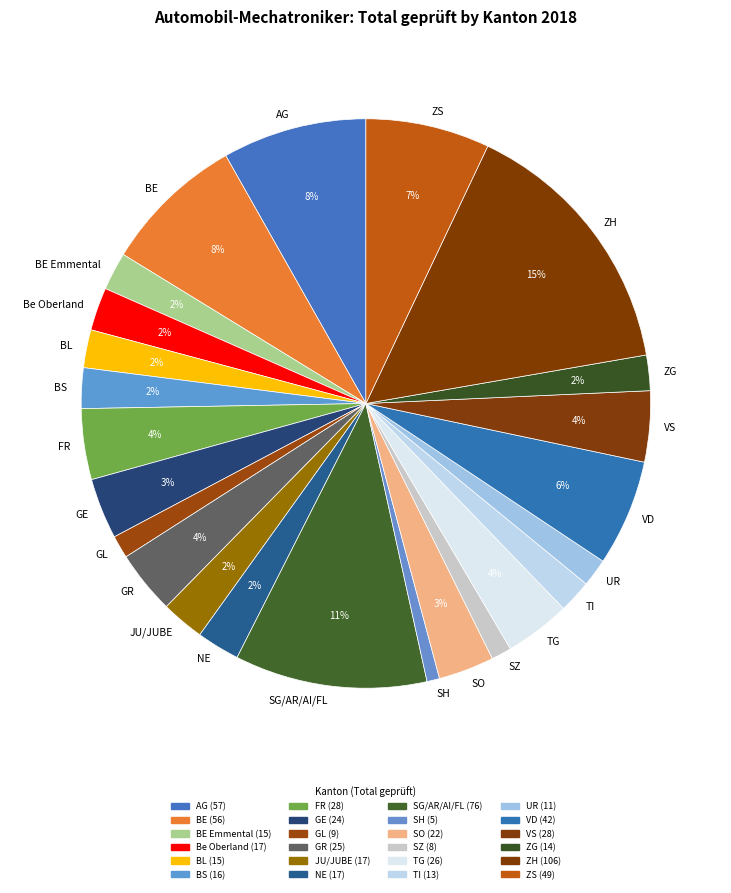

Is the sum of UR and GE greater than half?

No